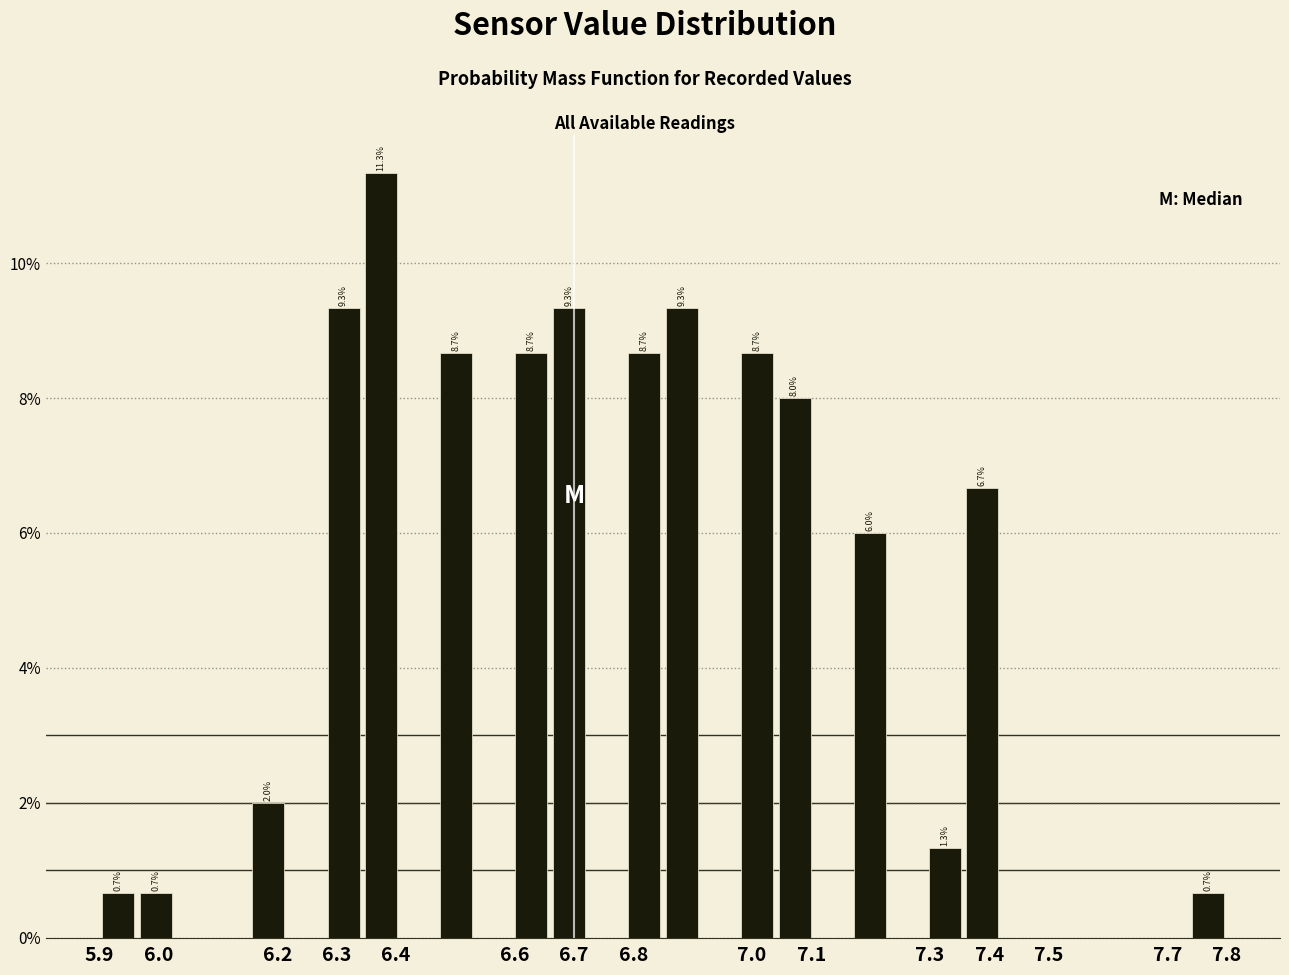

Which range on the x-axis has the tallest bar?

6.34 to 6.41